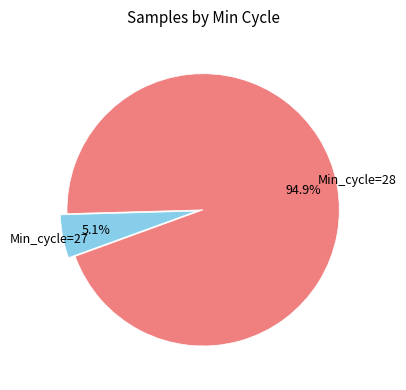

How many segments does this pie chart have?

2